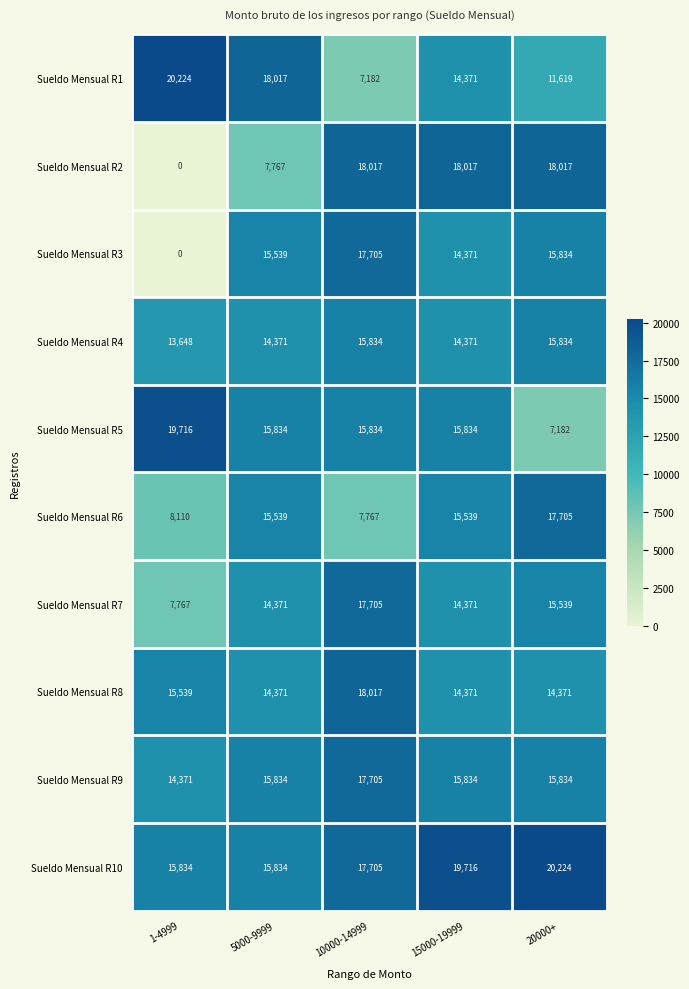

What is the difference between the maximum and second lowest values in the Sueldo Mensual R6 series?

9595